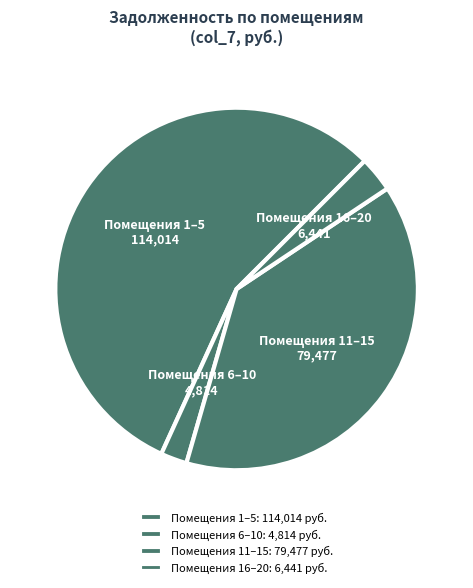

Is it true that Помещения 1–5 is 70% of the pie?

False